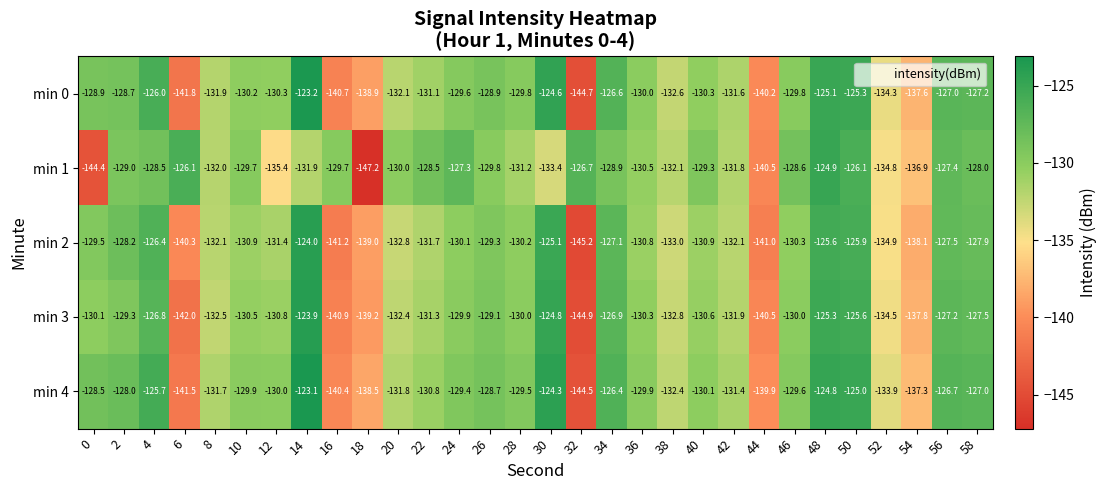

At 12, list the series in order from largest to smallest.

min 4, min 0, min 3, min 2, min 1